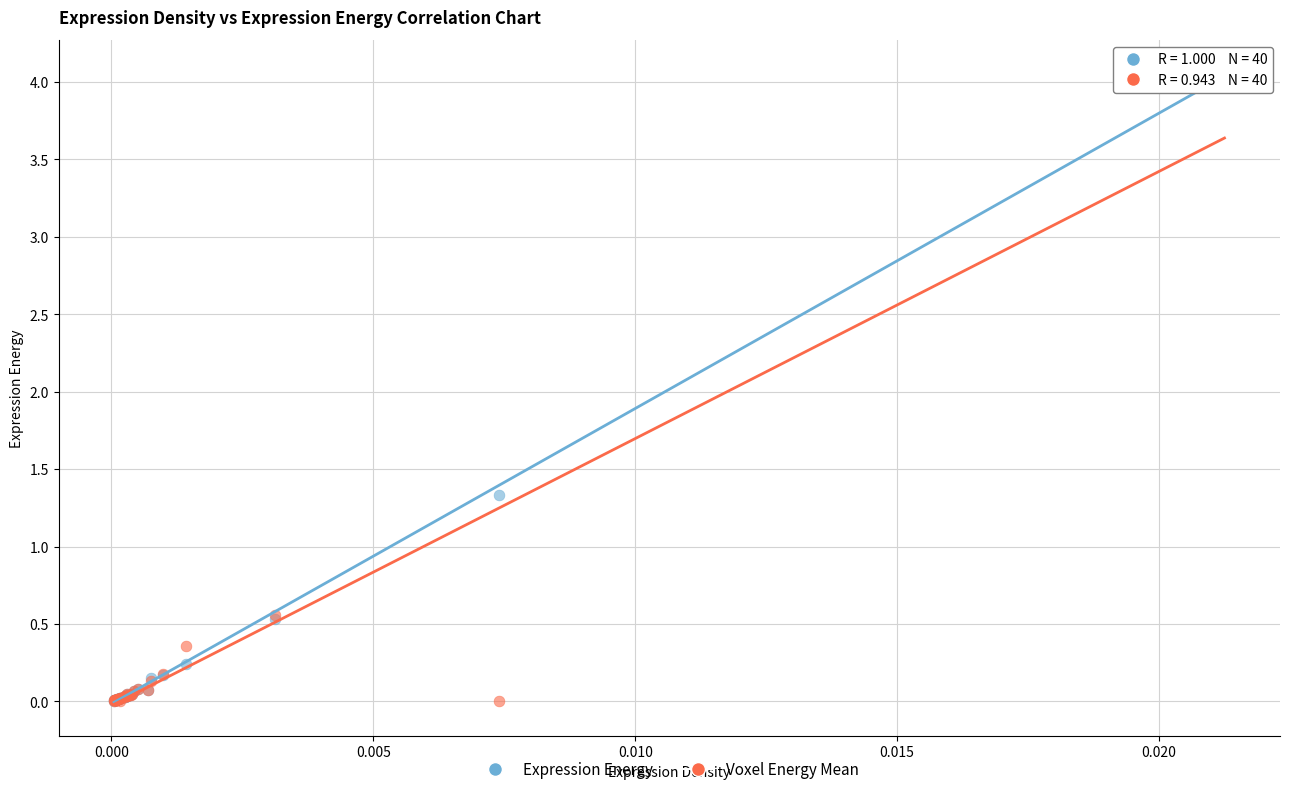

In the Expression Energy series, what Y value is closest to 2?

1.3